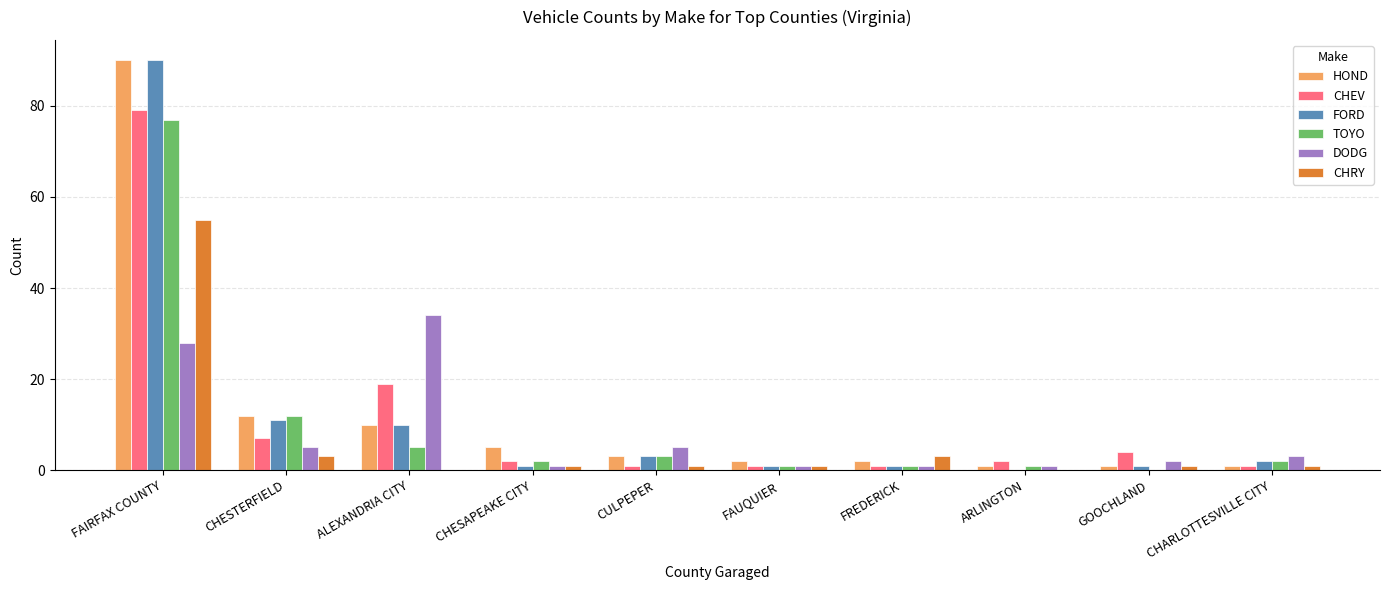

True or false: DODG has a value of 8 at CHESTERFIELD.

False